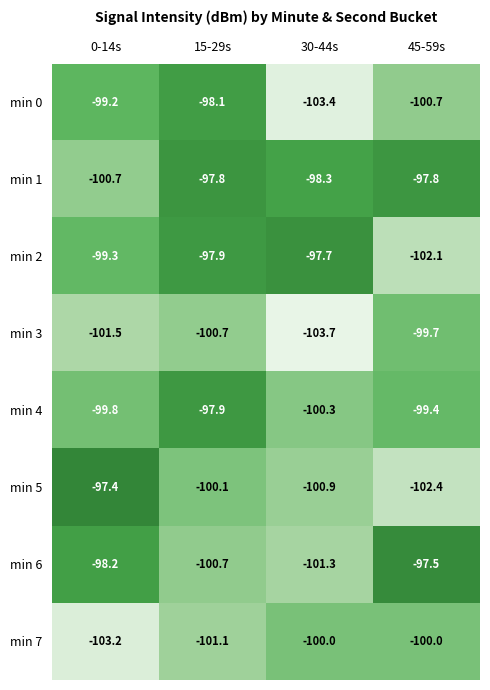

What value does the min 3 series have at 45-59s?

-99.7